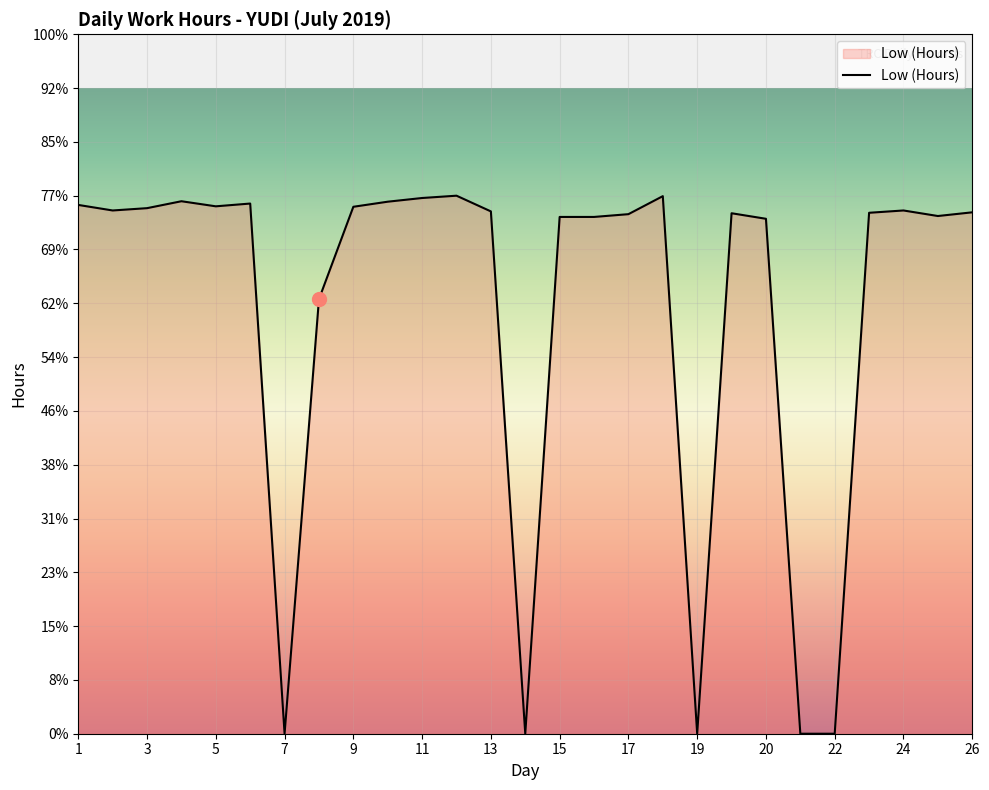

Does the chart display data point markers on the line(s)?

No